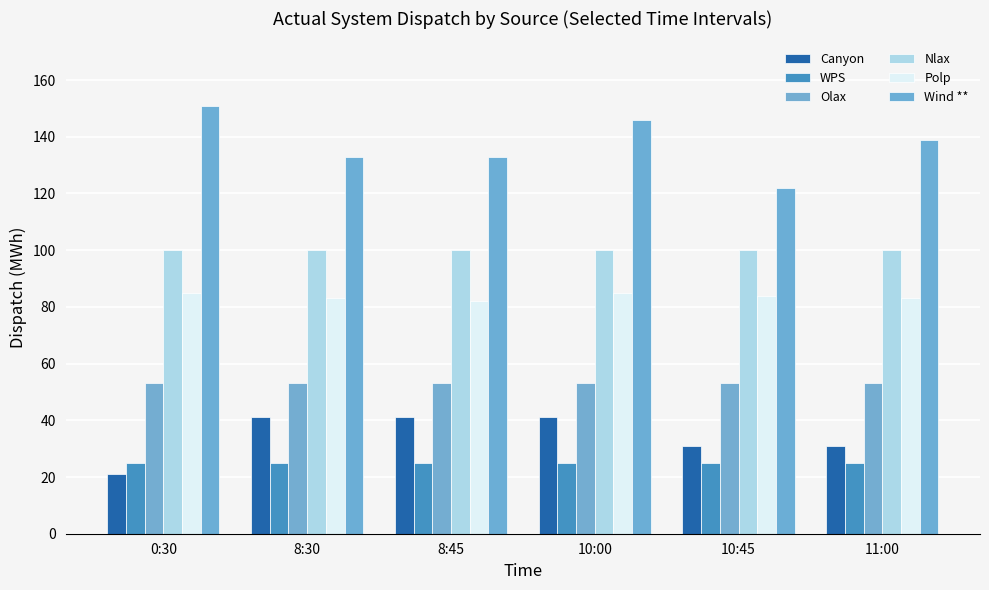

What is the total value across all series at 10:00?

450